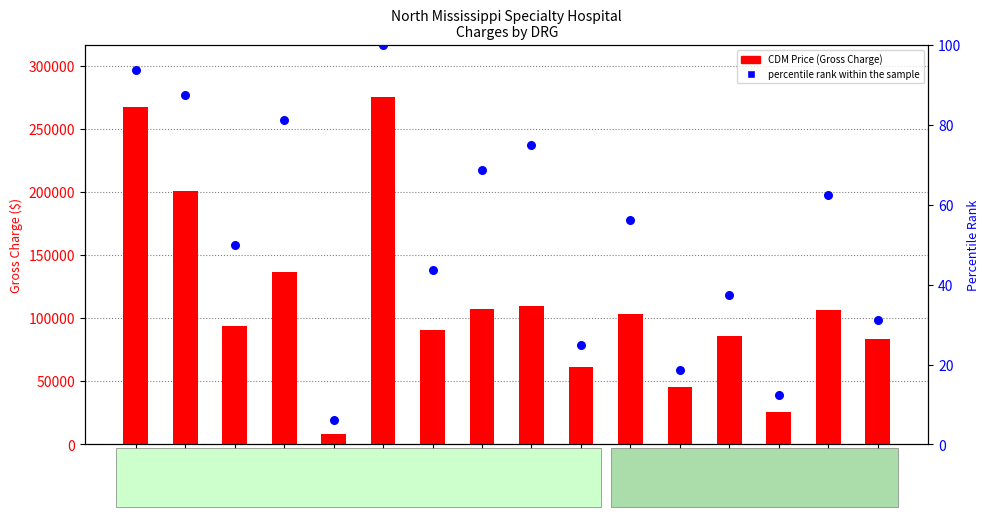

At which category is the sum across all series the highest?

DRG 166